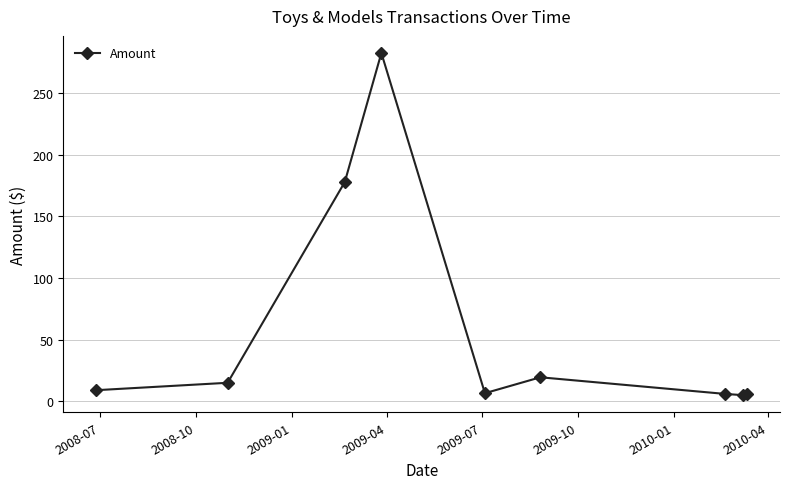

What is the sum of all values?

526.9